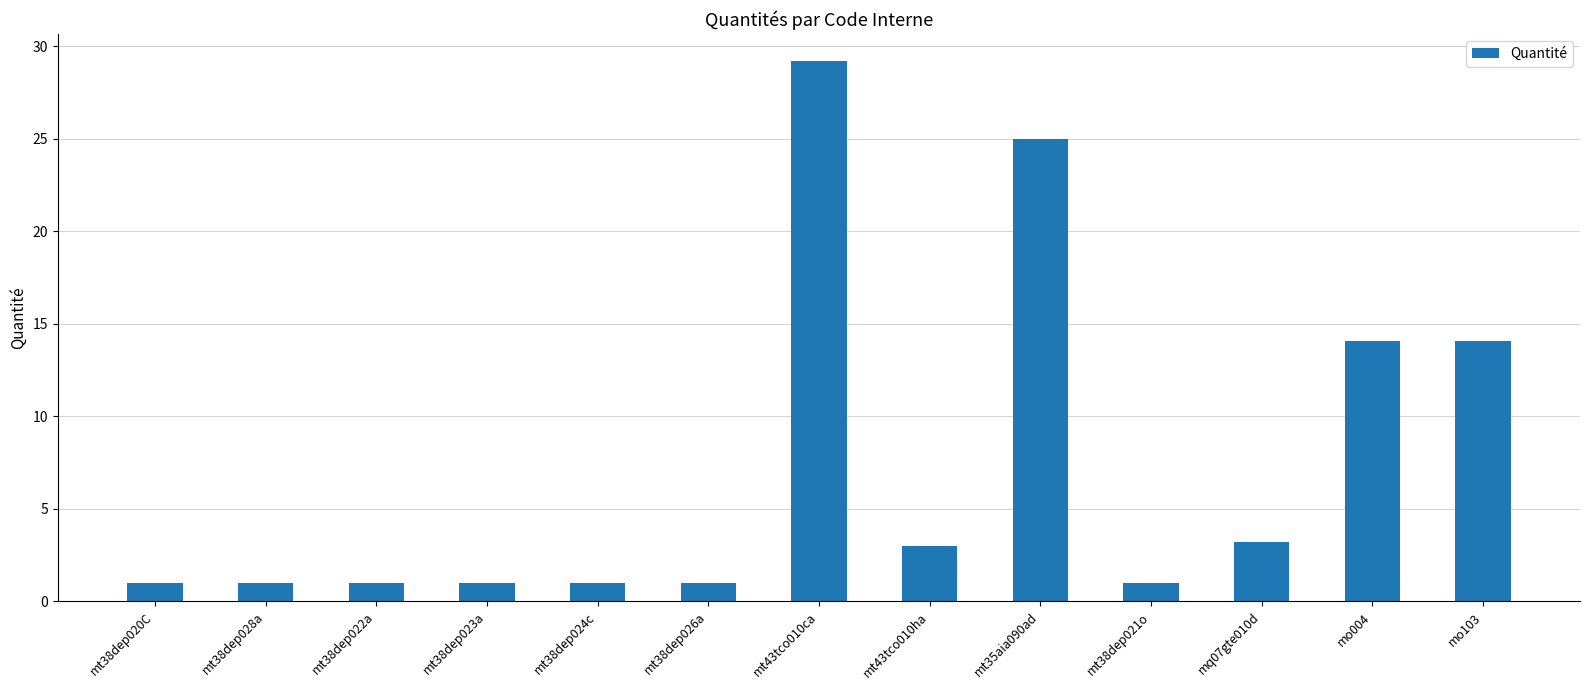

What is the approximate value at mt38dep026a?

1.0